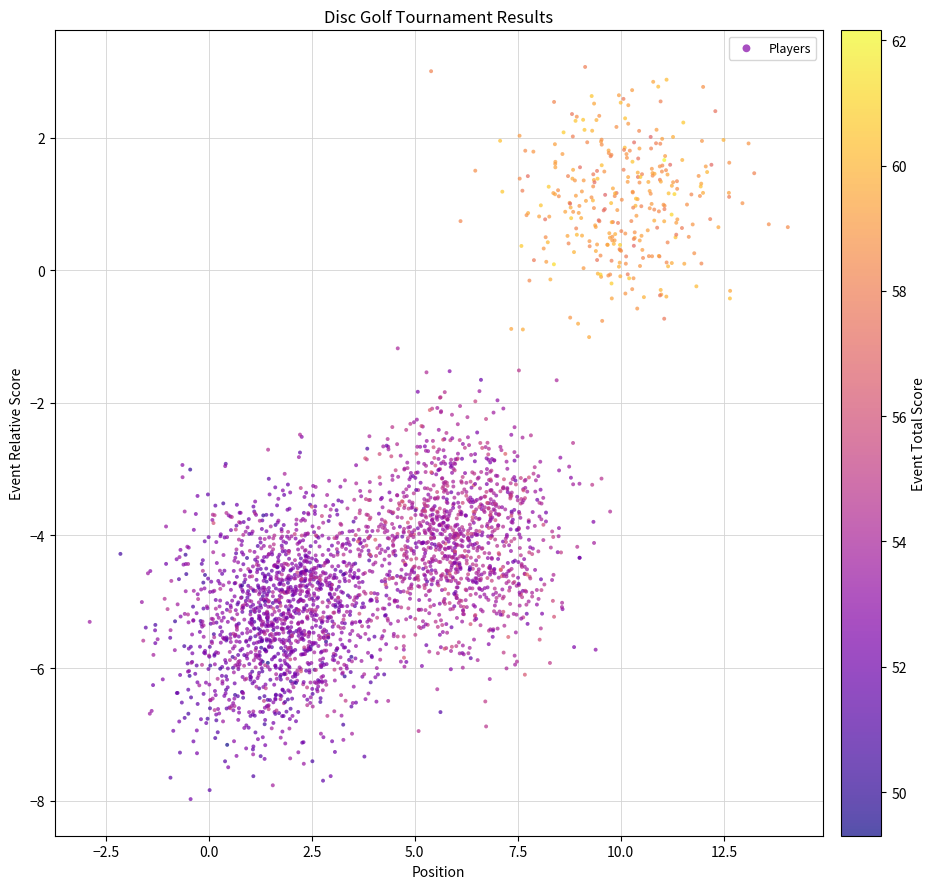

What is the range of X values (max minus min)?

16.9